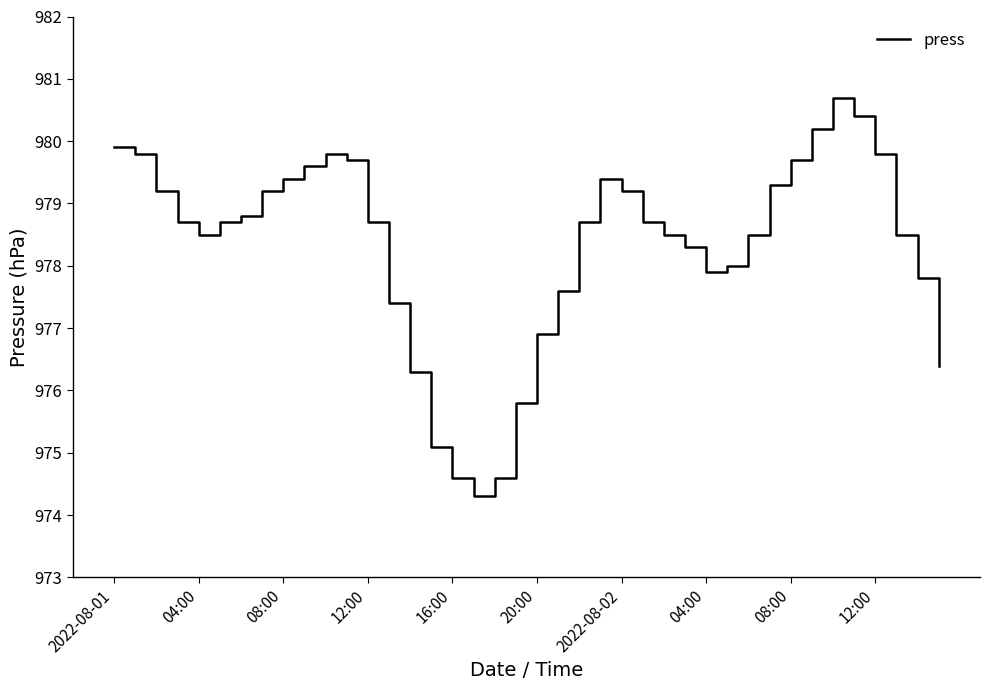

What is the greatest value displayed?

980.7